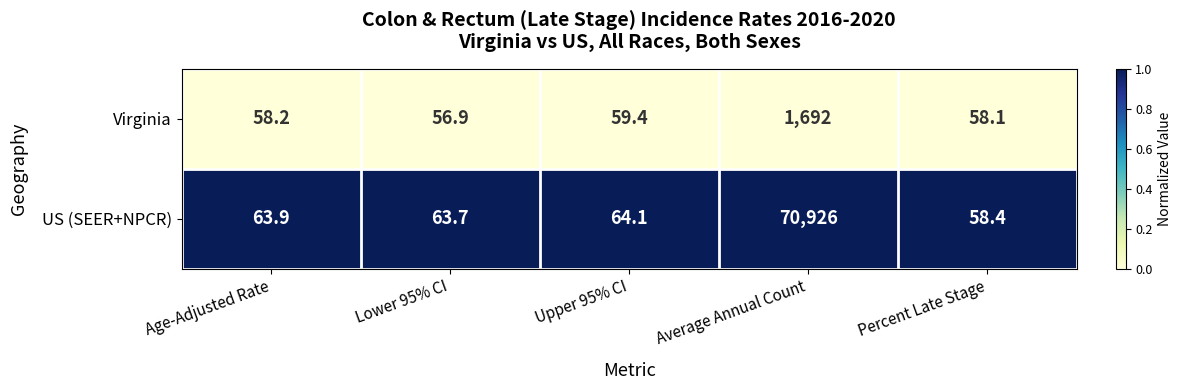

Reading left to right, list all the values displayed in this chart.

Virginia: 58.2	56.9	59.4	1692.0	58.1
US (SEER+NPCR): 63.9	63.7	64.1	70926.0	58.4